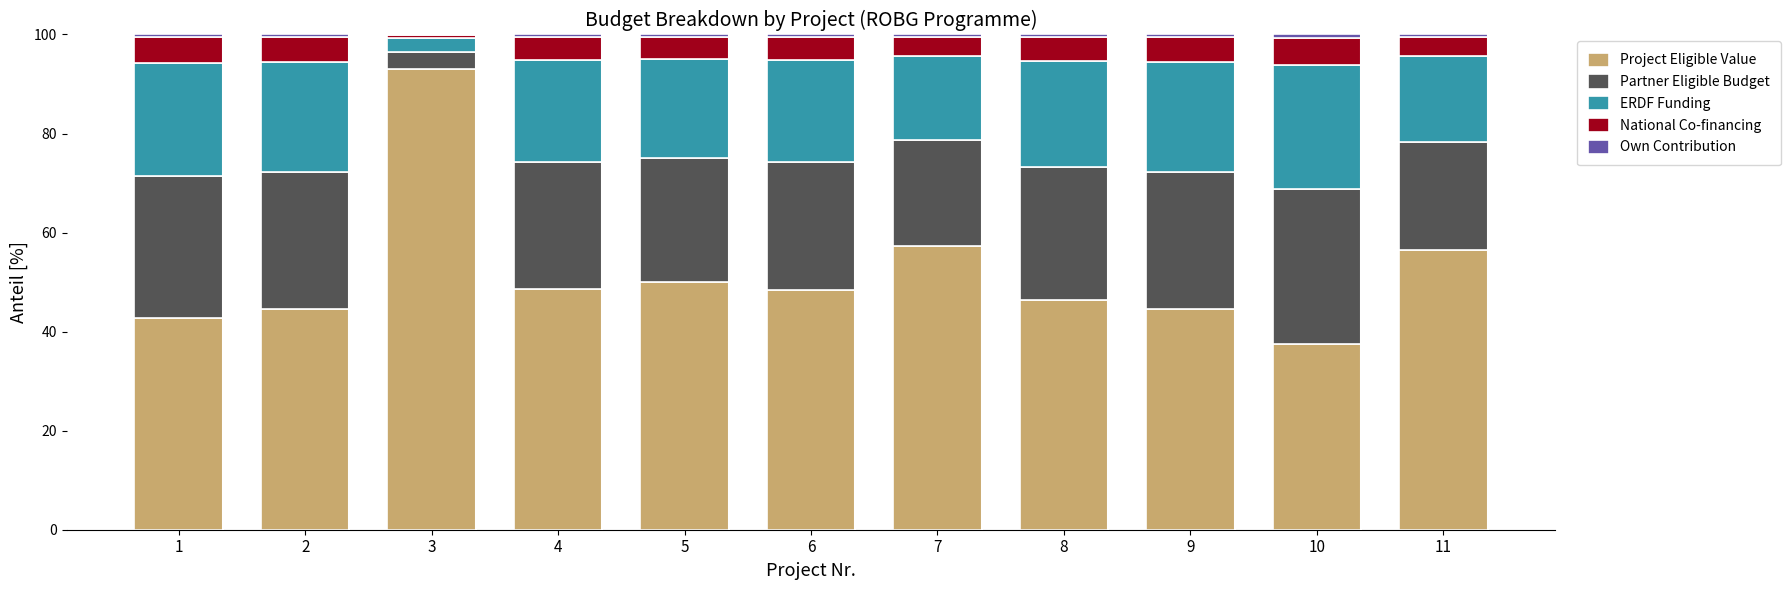

Which category has the highest value in the Project Eligible Value series?

3